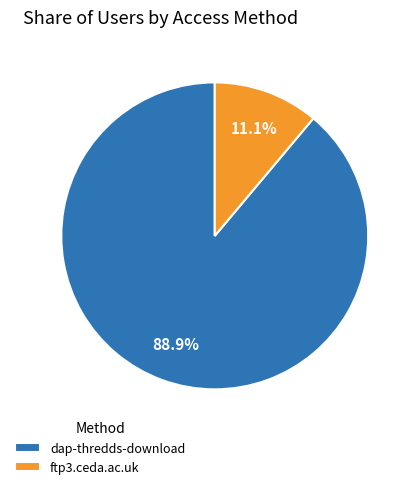

Approximately how many times larger is the value at dap-thredds-download compared to ftp3.ceda.ac.uk?

8.0